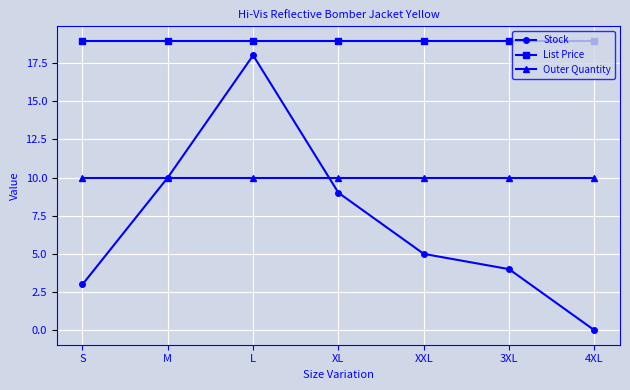

Count the number of categories in the chart.

7